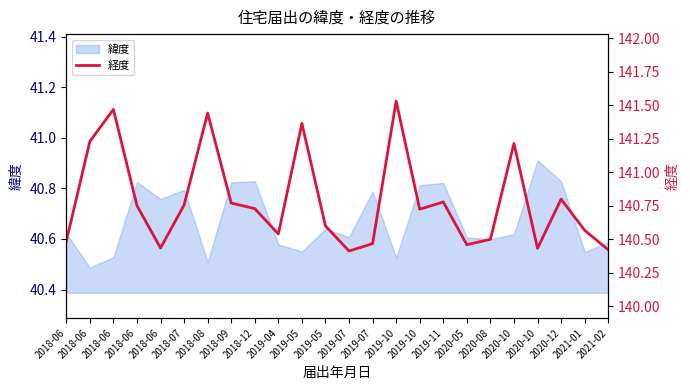

The value at 2019-05 is 65.5. True or false?

False